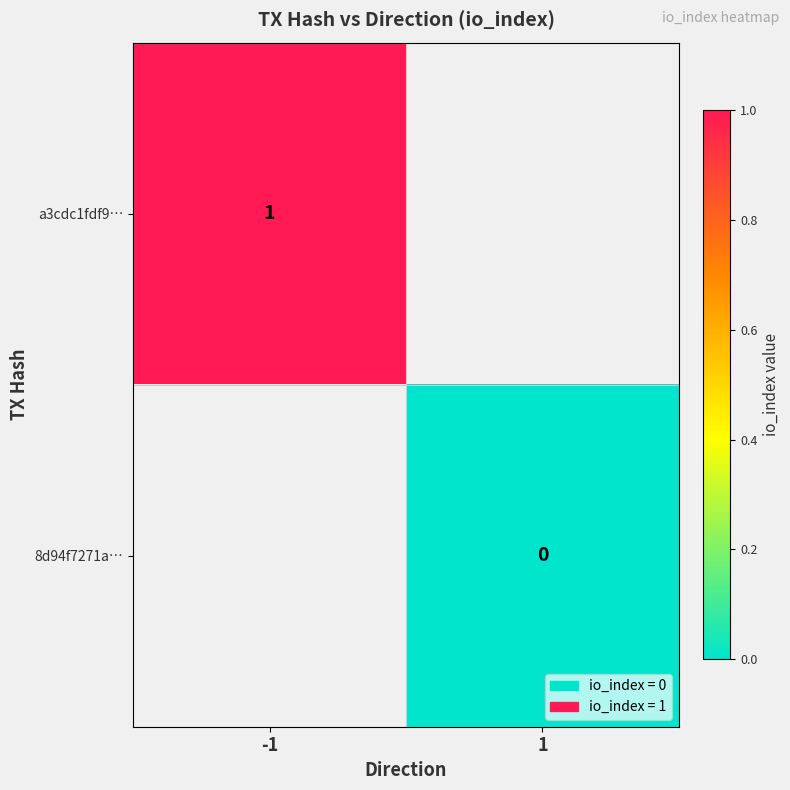

Is the value of a3cdc1fdf9… at -1 greater than the value of 8d94f7271a… at 1?

Yes